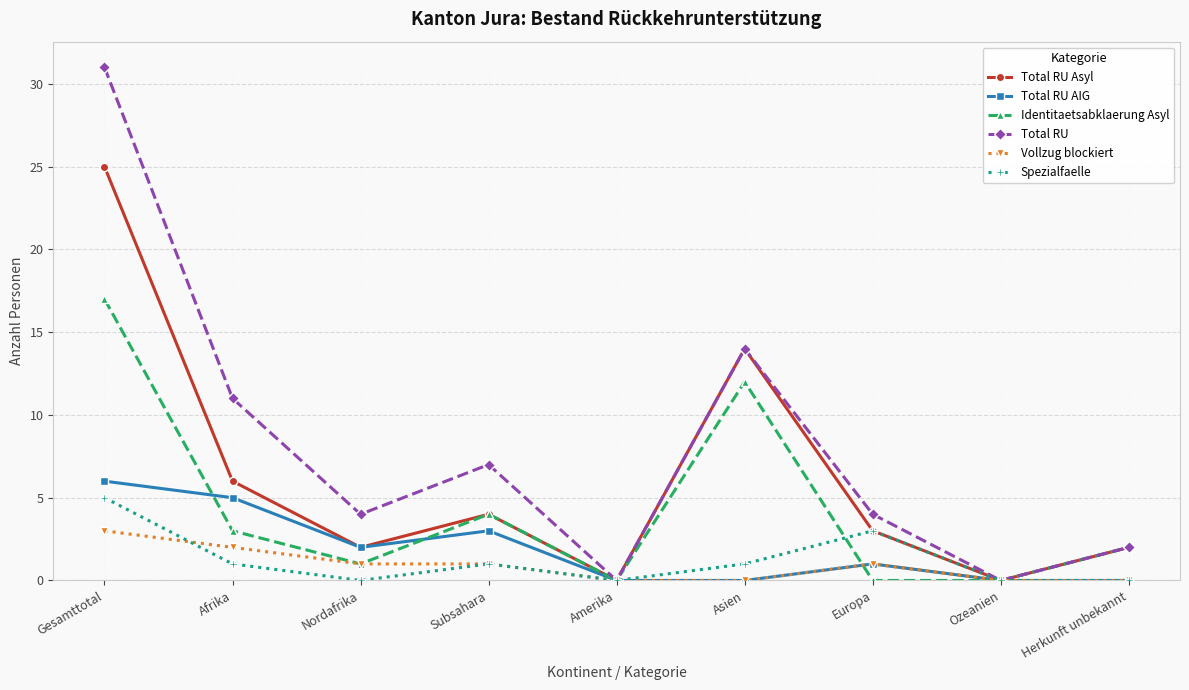

What is the label of the 3rd point from the left?

Nordafrika